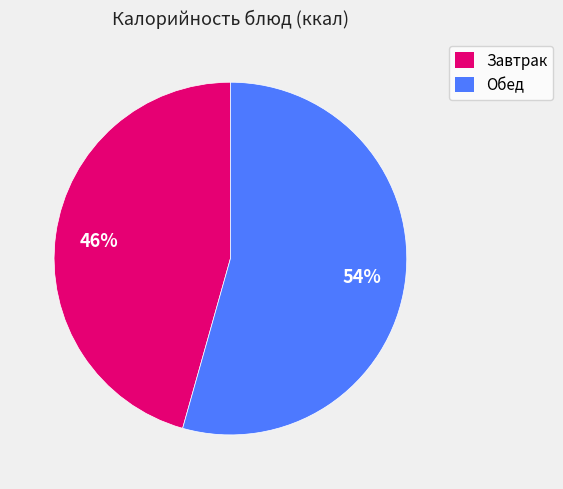

What is the largest slice in the pie chart?

Обед